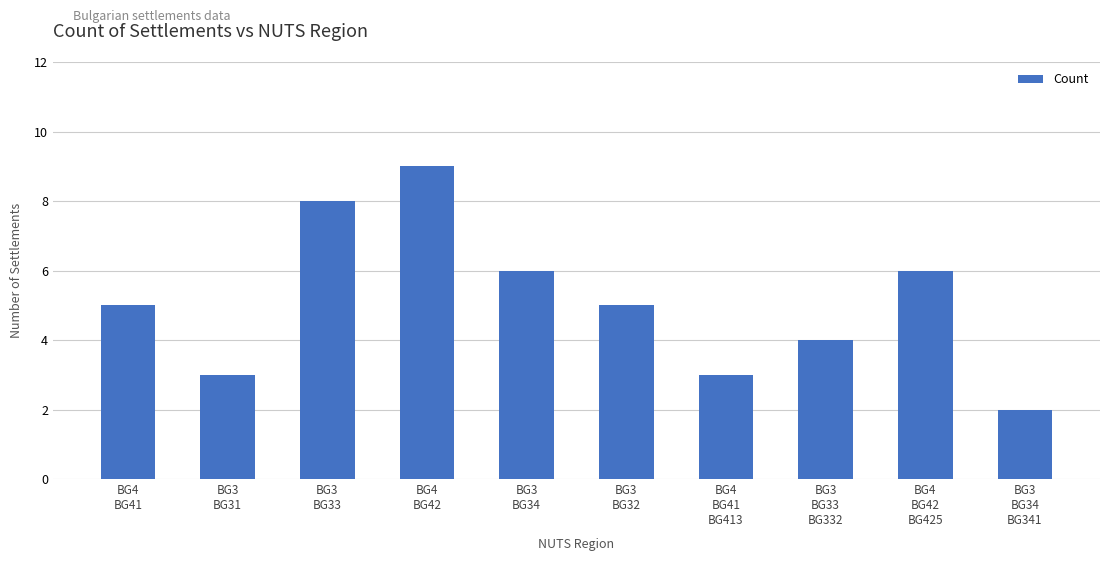

What is the difference between the second highest and minimum values?

6